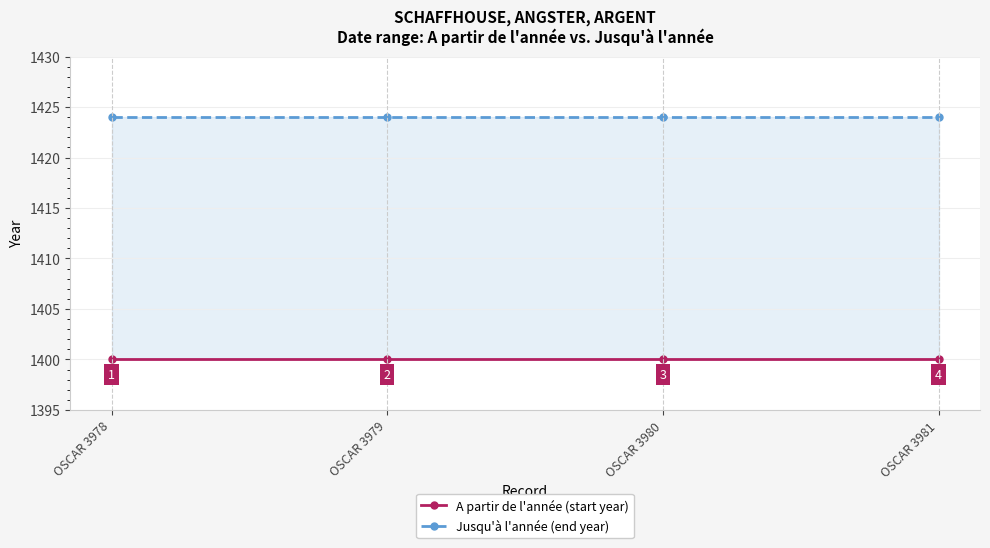

Where is Jusqu'à l'année (end year) nearest to the value 1424?

OSCAR 3978